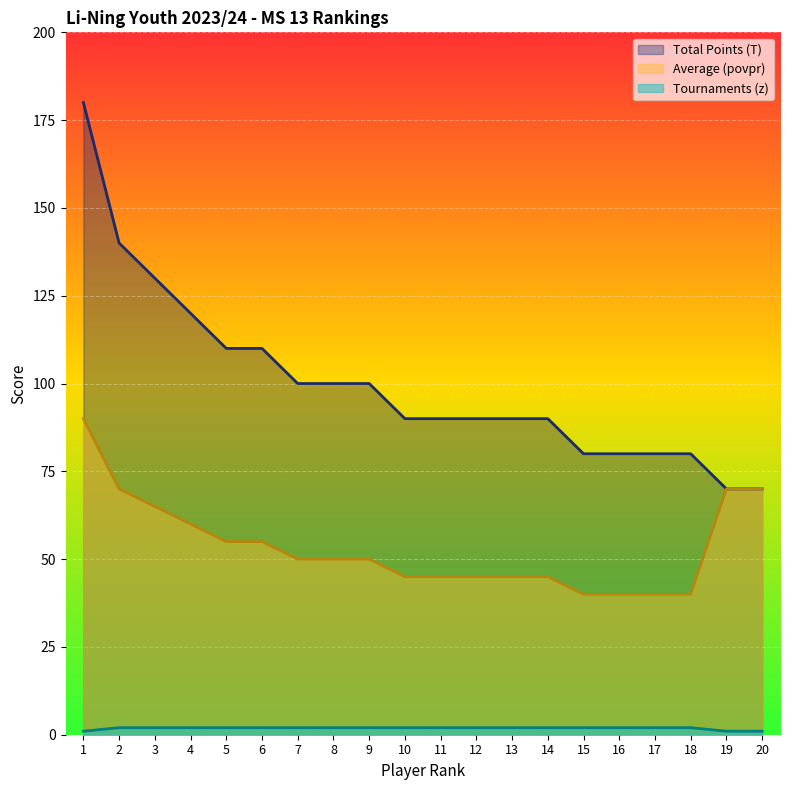

Count the Tournaments (z) values in the range 2 to 3.

17